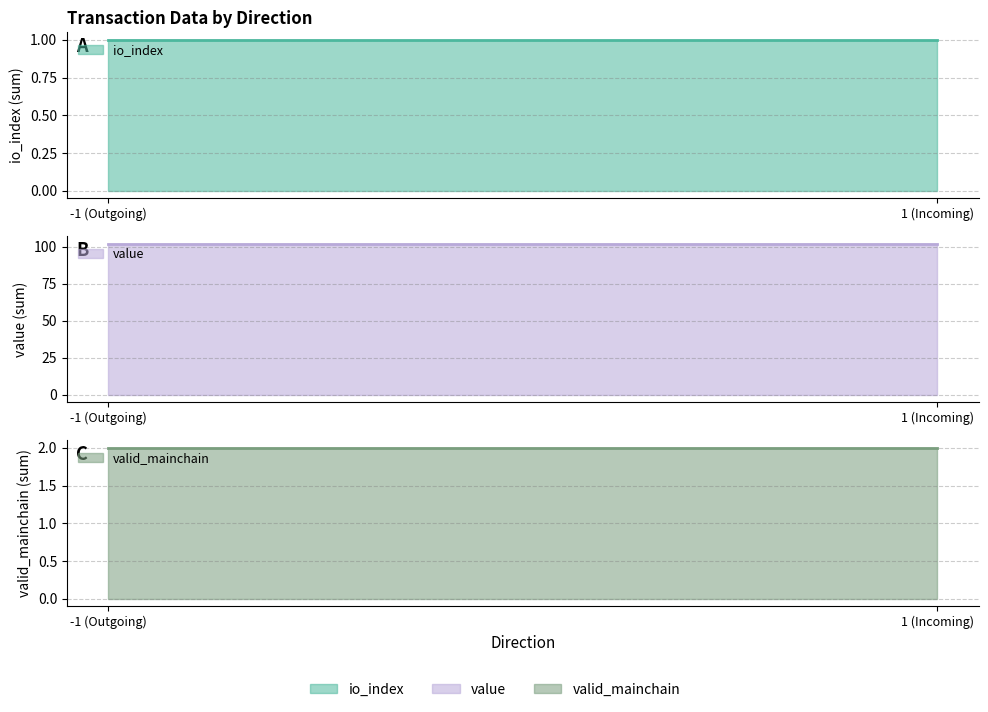

Which series has the largest range (max minus min)?

value